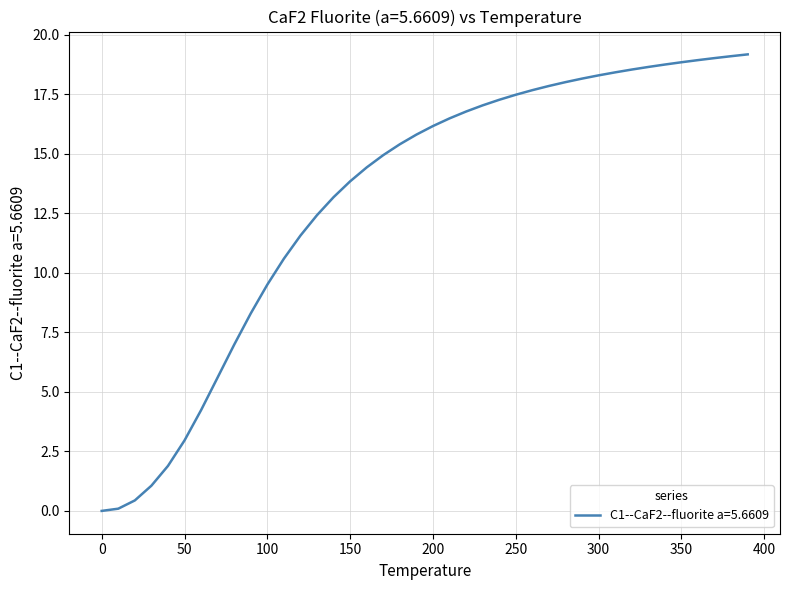

What is the maximum value shown in the chart?

19.2